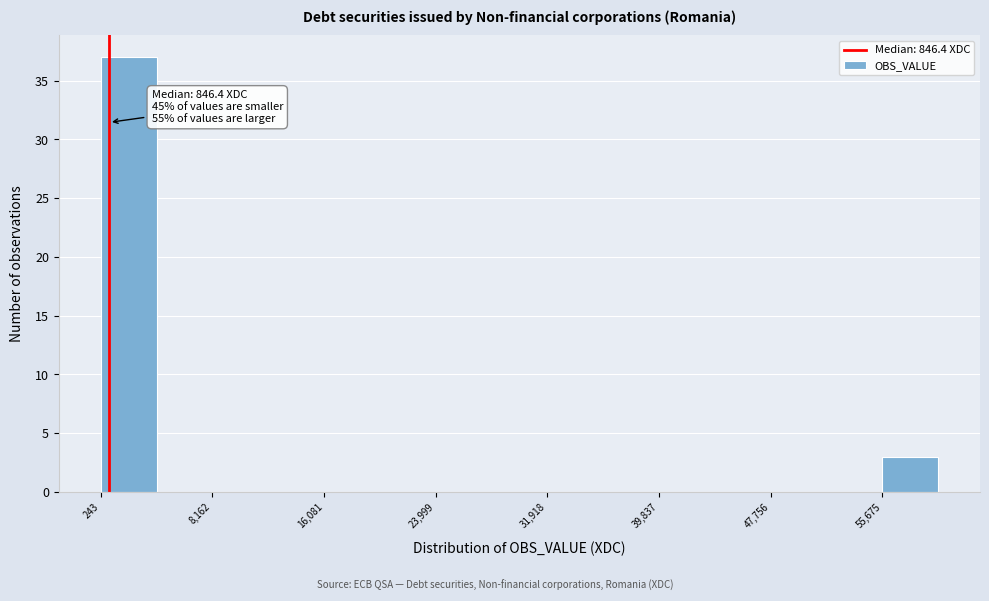

Around what value on the x-axis is the tallest bar? Give the approximate position of its centre, as read against the axis.

2000